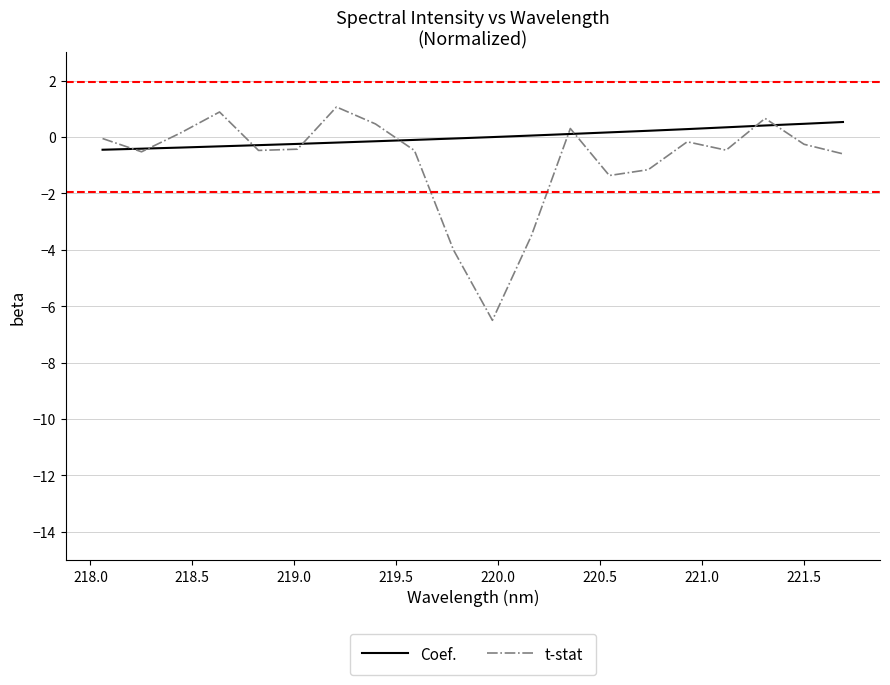

Which series has the largest total across all categories?

Coef.